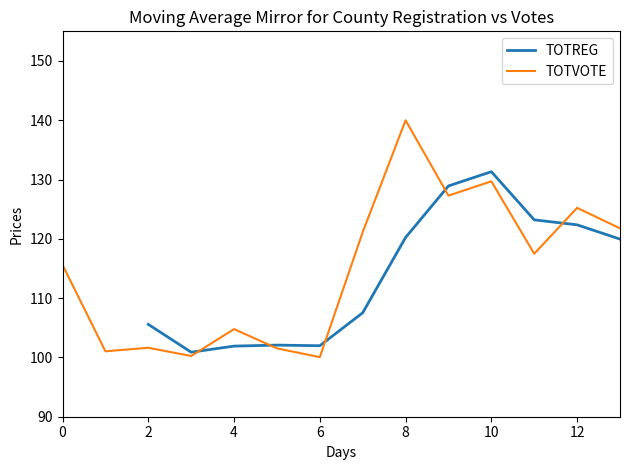

The value of TOTVOTE at 10 is 129.7. True or false?

True